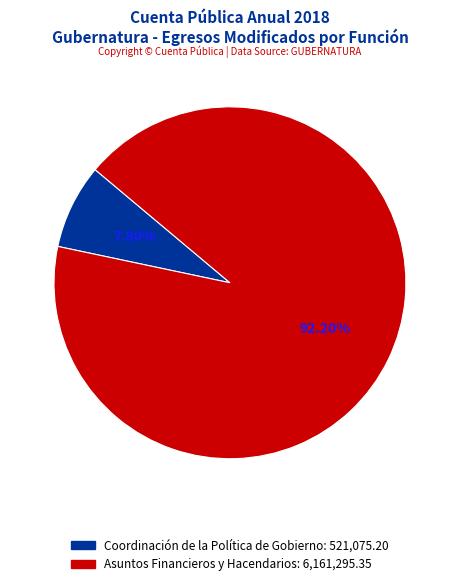

Approximately how many times larger is the value at Asuntos Financieros y Hacendarios compared to Coordinación de la Política de Gobierno?

11.8